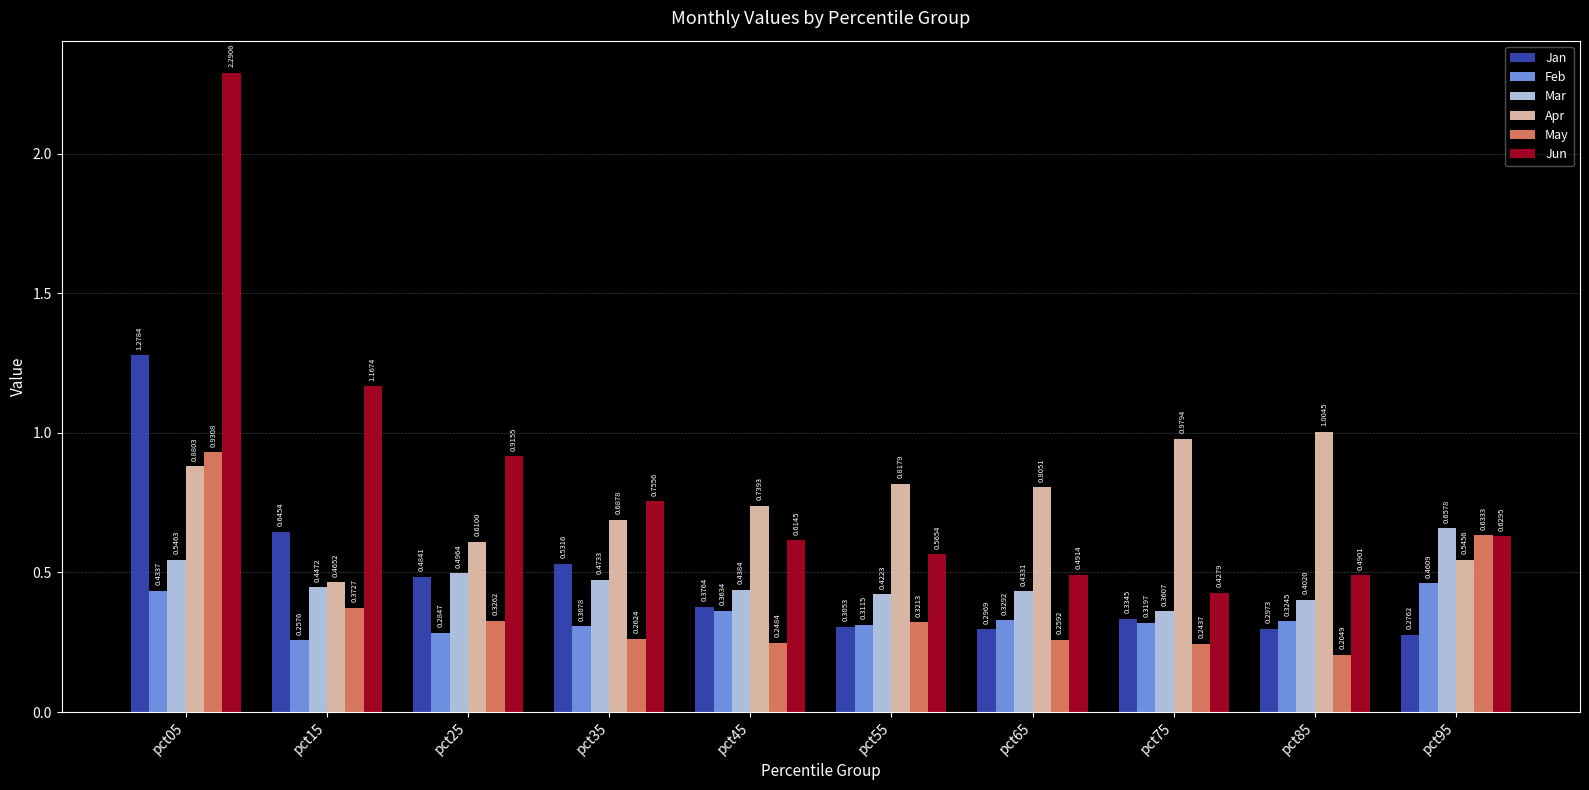

At which category is the sum across all series the highest?

pct05